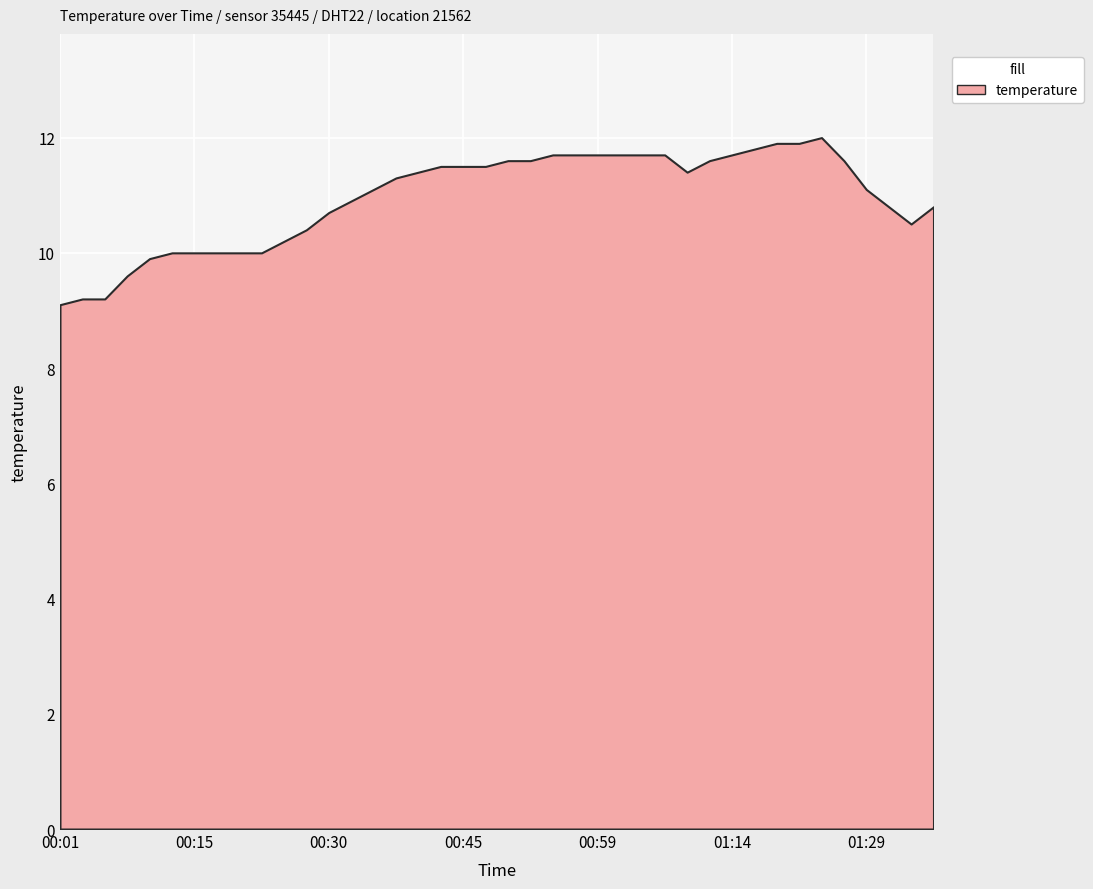

True or false: there are more than 0 points higher than both neighbors.

True